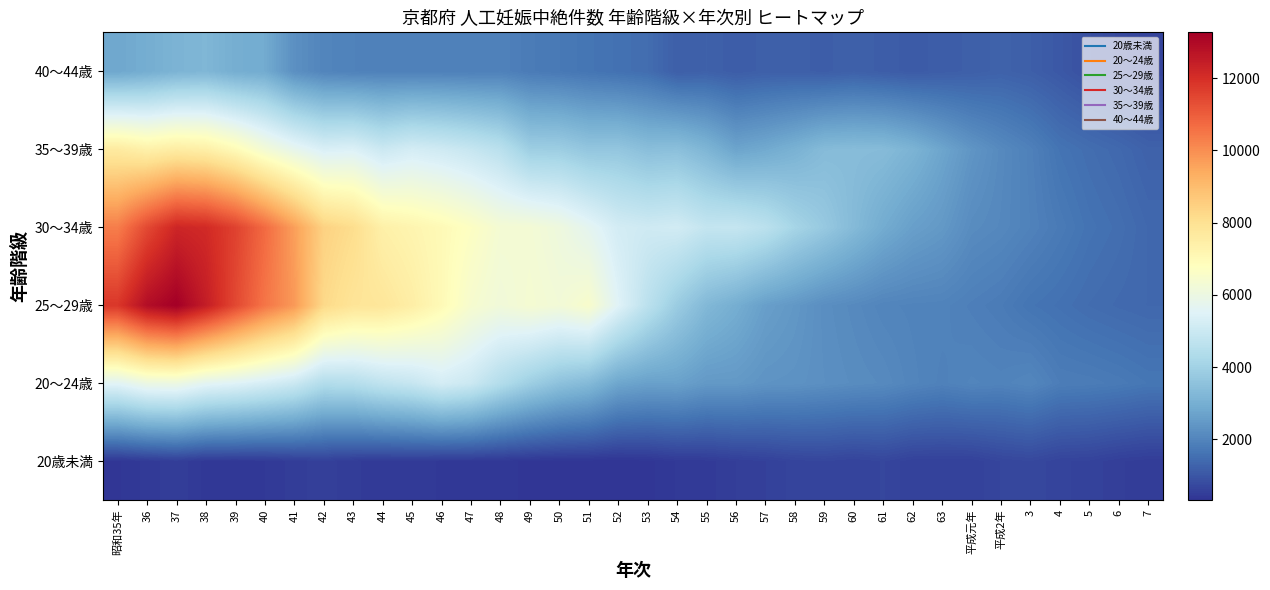

Count the number of categories in the chart.

36